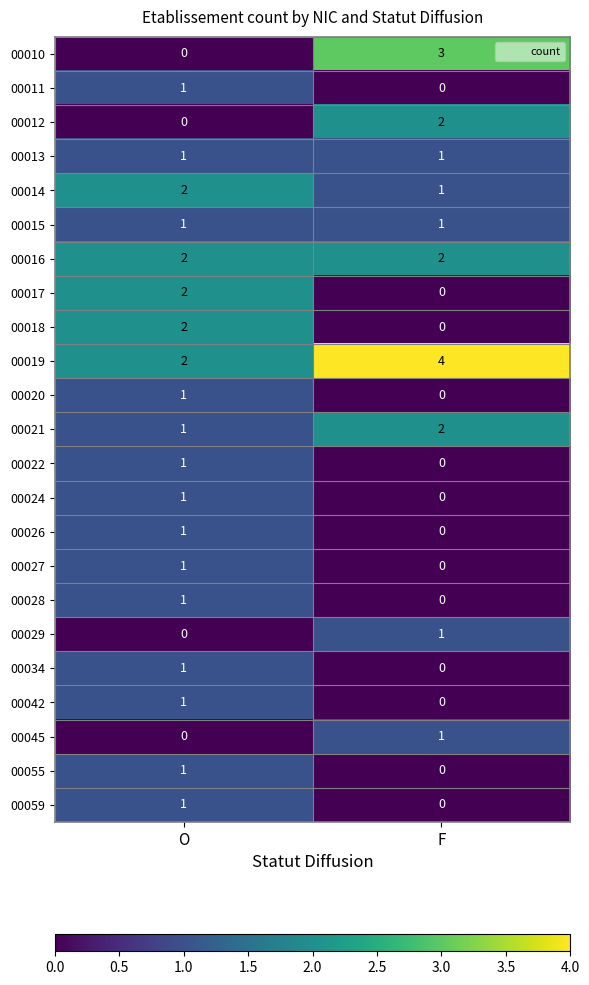

Where is 00021 nearest to the value 1?

O